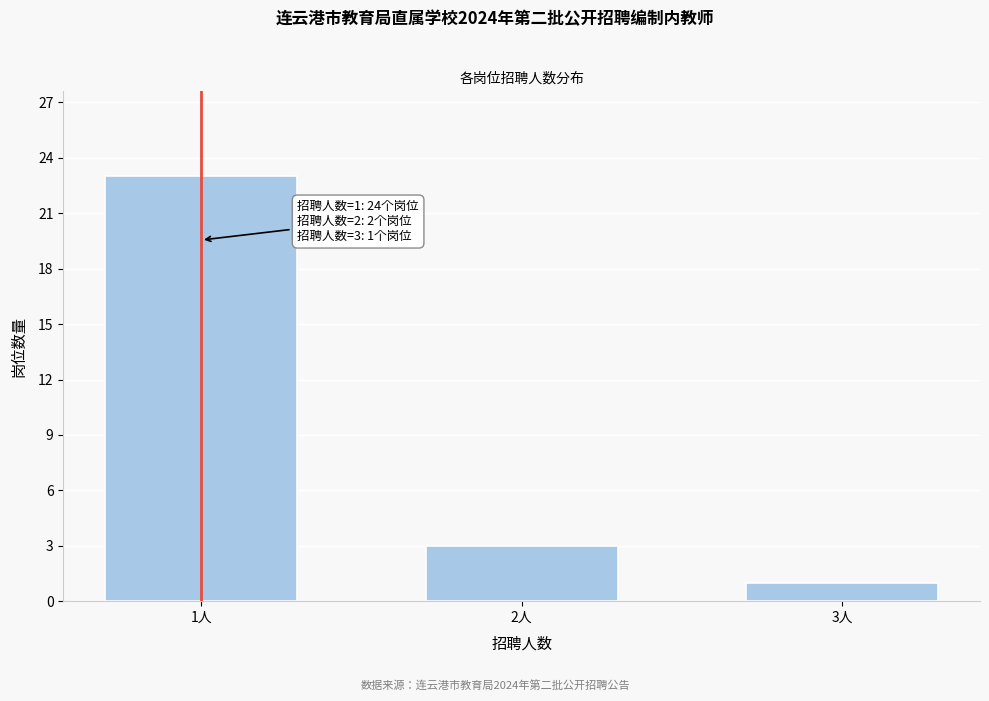

Reading left to right, transcribe all the data shown in this chart.

1人=23	2人=3	3人=1